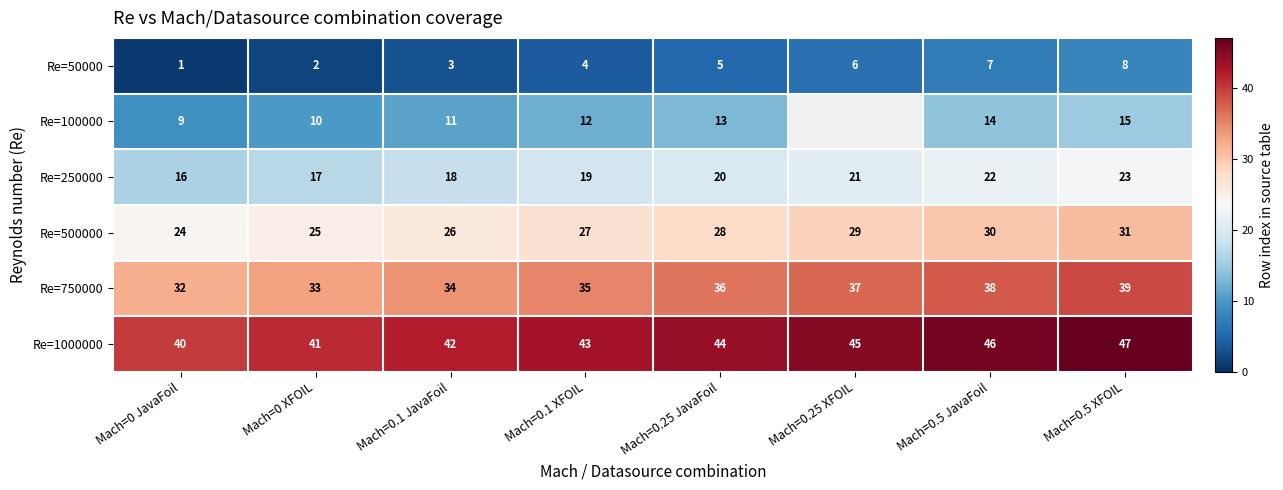

At Mach=0 JavaFoil, list the series in order from largest to smallest.

Re=1000000, Re=750000, Re=500000, Re=250000, Re=100000, Re=50000